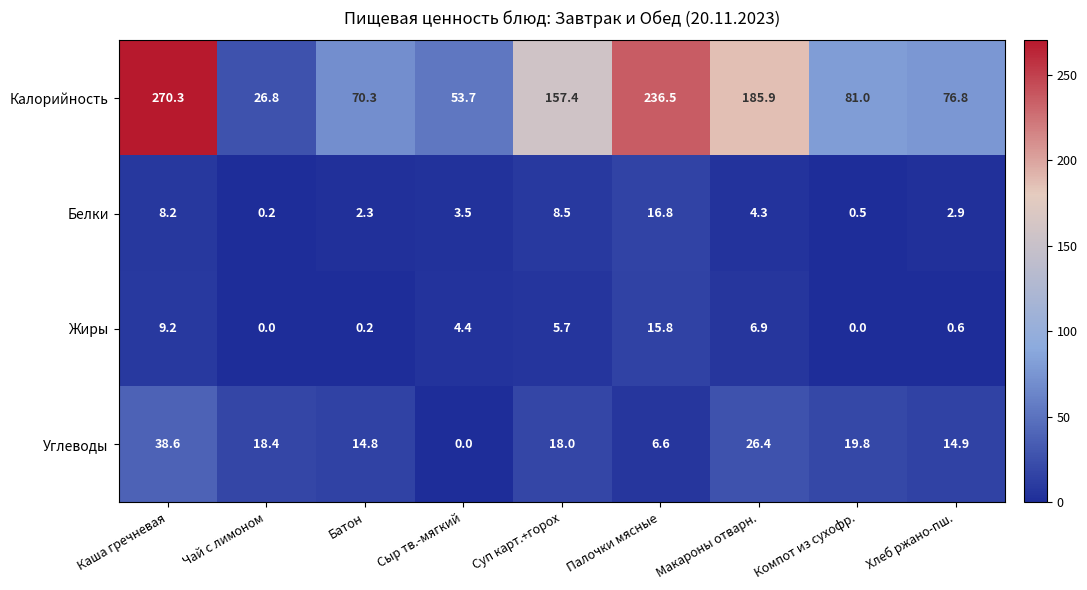

At how many categories does at least one series exceed 14?

9